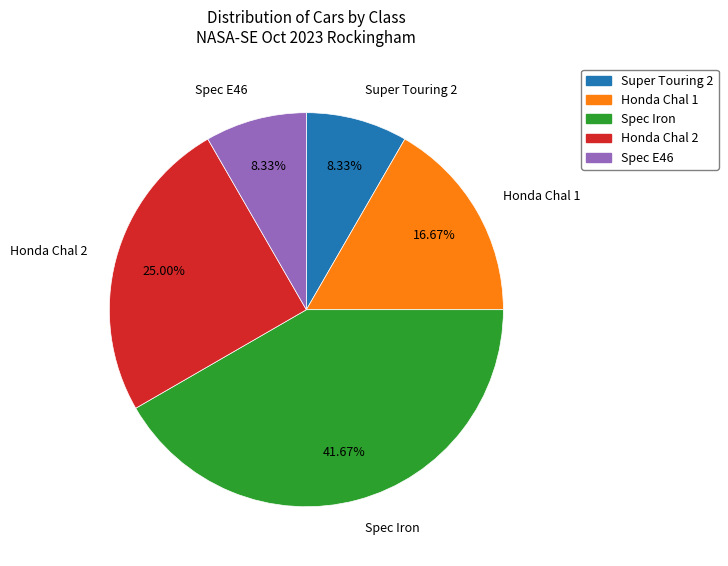

What is the largest slice in the pie chart?

Spec Iron